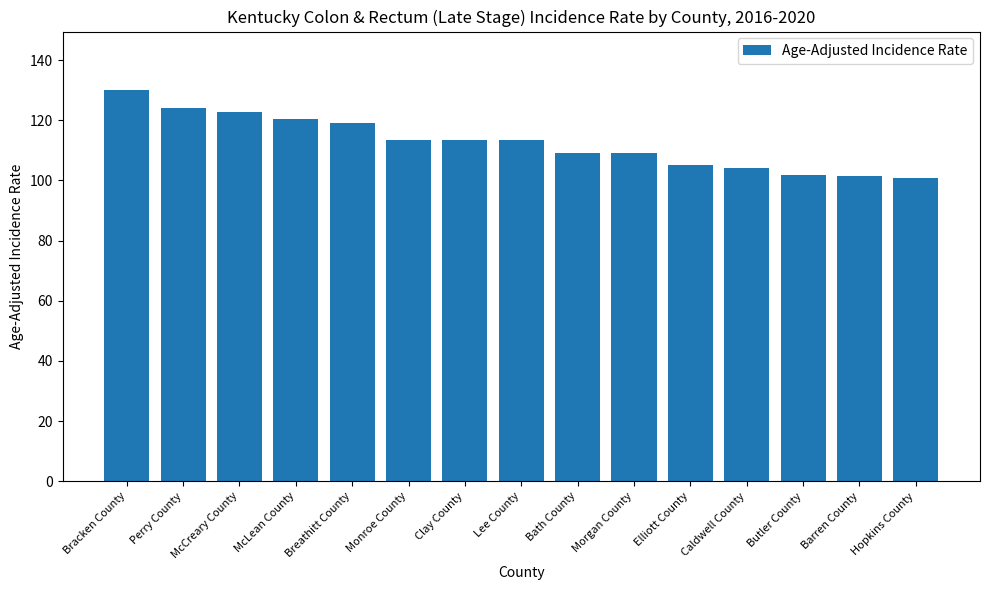

What is the greatest value displayed?

130.0